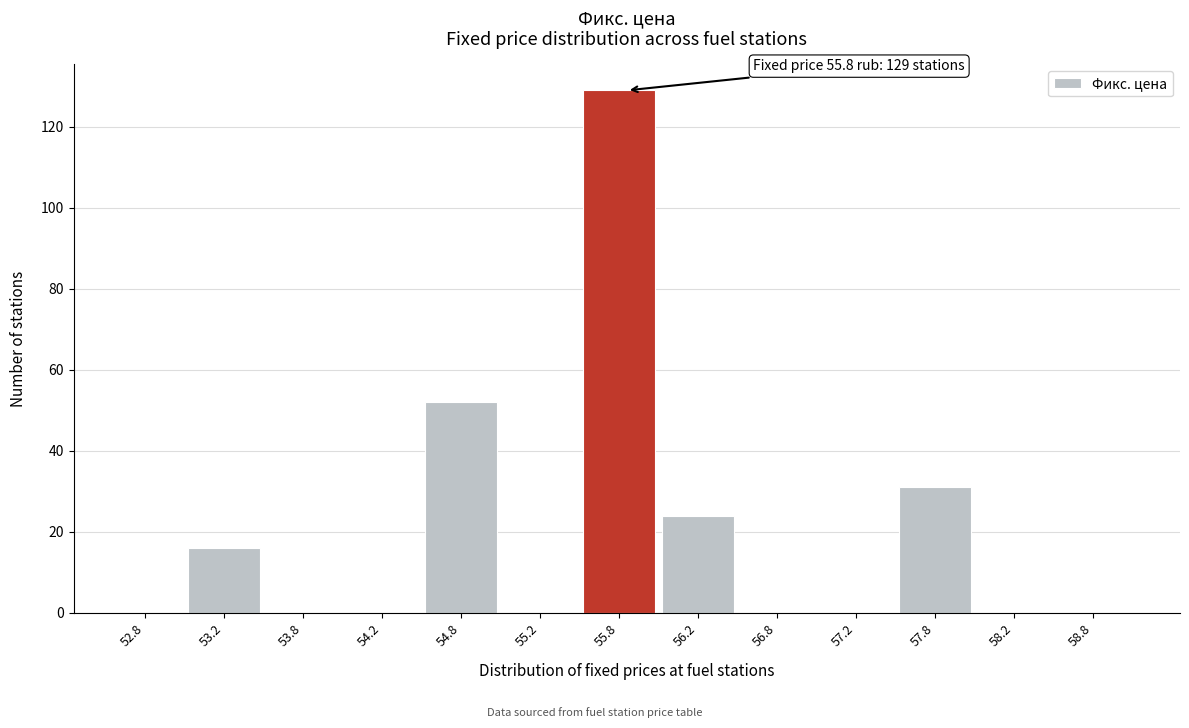

Over which range of the x-axis is the bar tallest?

55.5 to 56.0